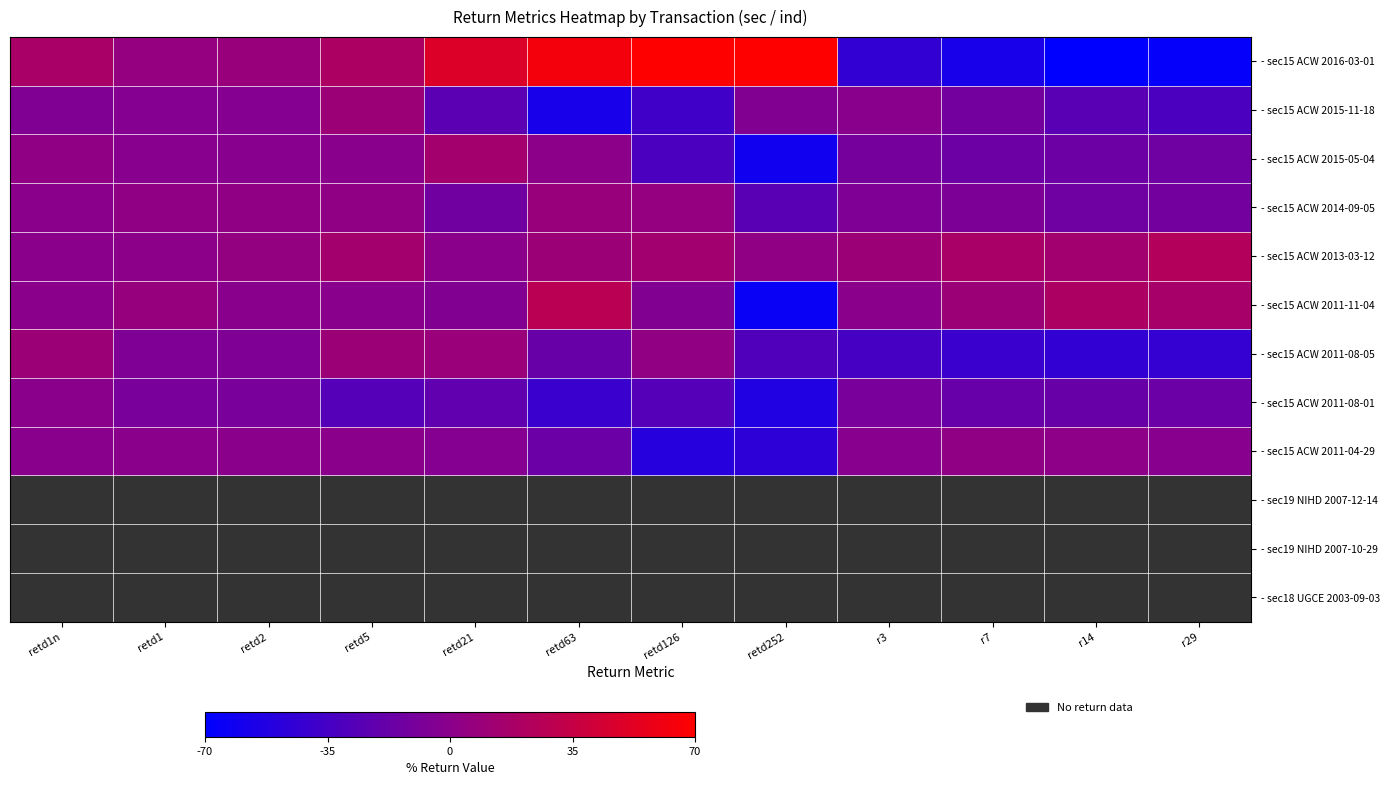

List the labels in order of - sec15 ACW 2015-05-04 value, largest first.

retd21, retd1n, retd63, retd5, retd1, retd2, r3, r29, r7, r14, retd126, retd252